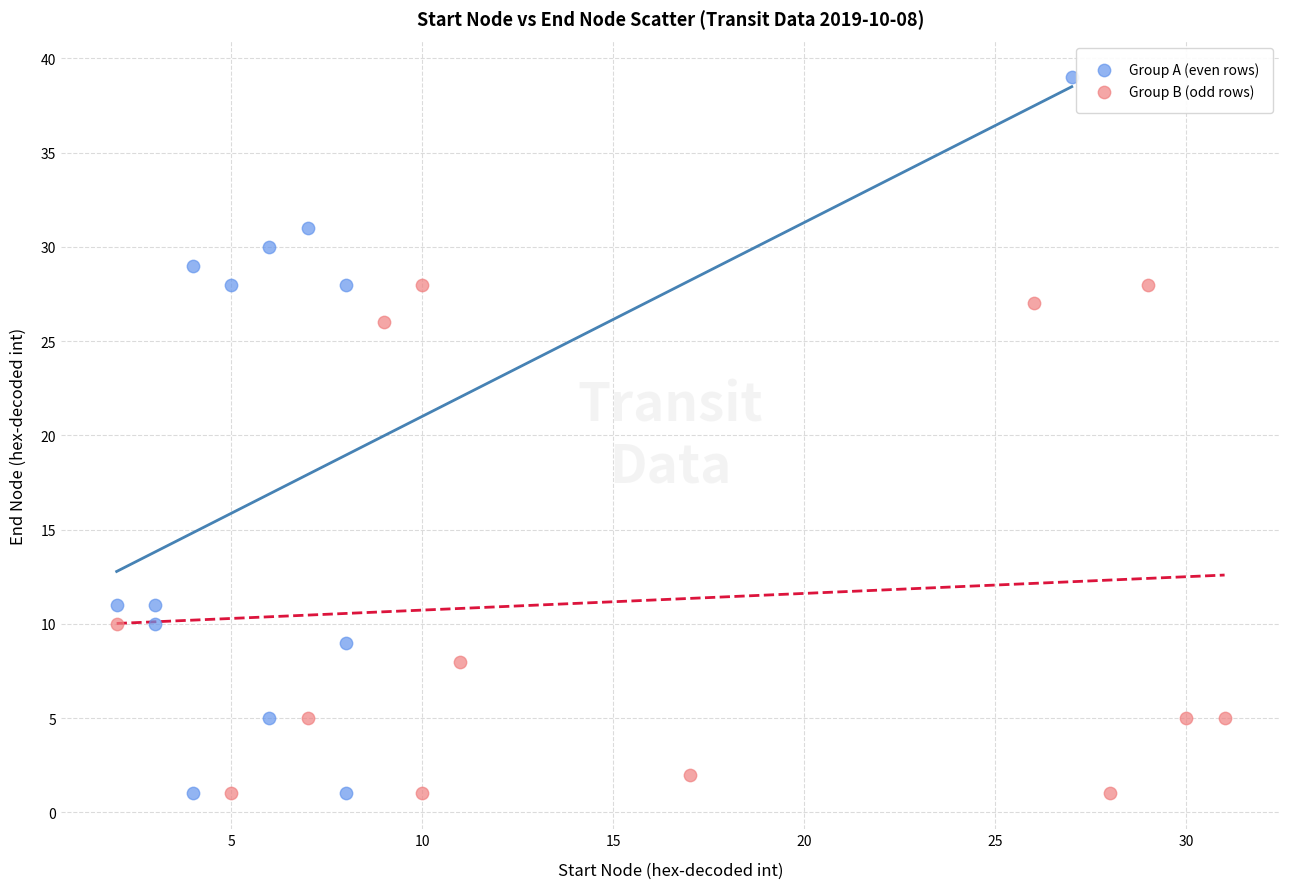

Which series contains the highest Y value?

Group A (even rows)